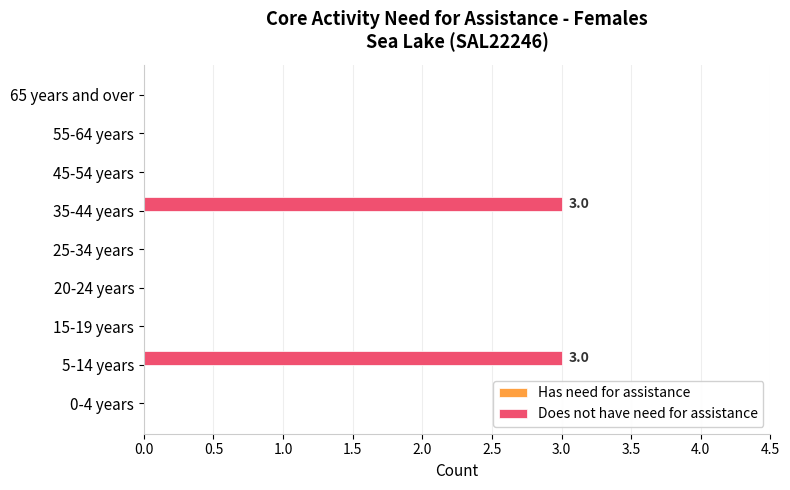

Reading top to bottom, what are all the values shown in this chart?

65 years and over=0	55-64 years=0	45-54 years=0	35-44 years=3	25-34 years=0	20-24 years=0	15-19 years=0	5-14 years=3	0-4 years=0